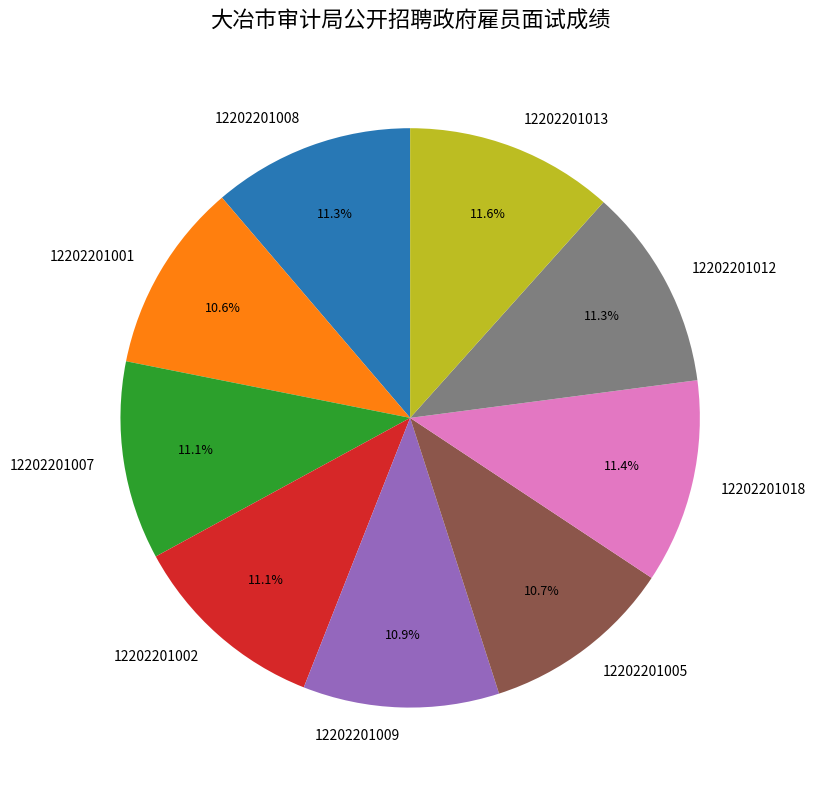

What portion of the pie excludes 12202201013?

88.4%